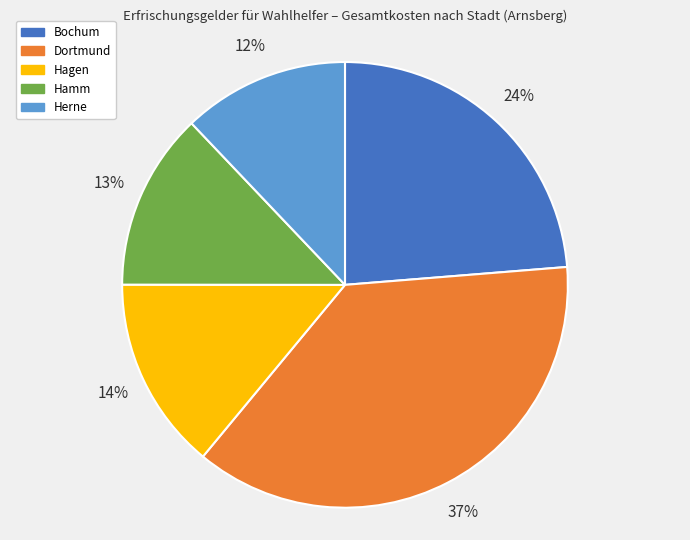

Combined, do Hagen and Herne account for over 50%?

No